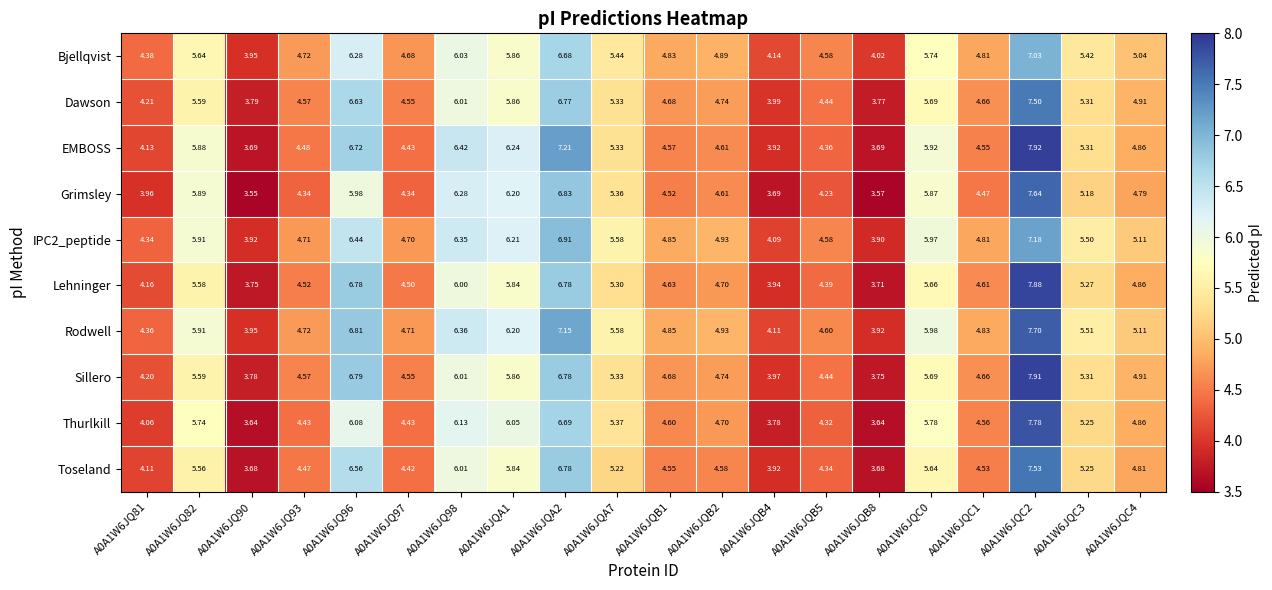

Which series has the widest spread of values?

EMBOSS